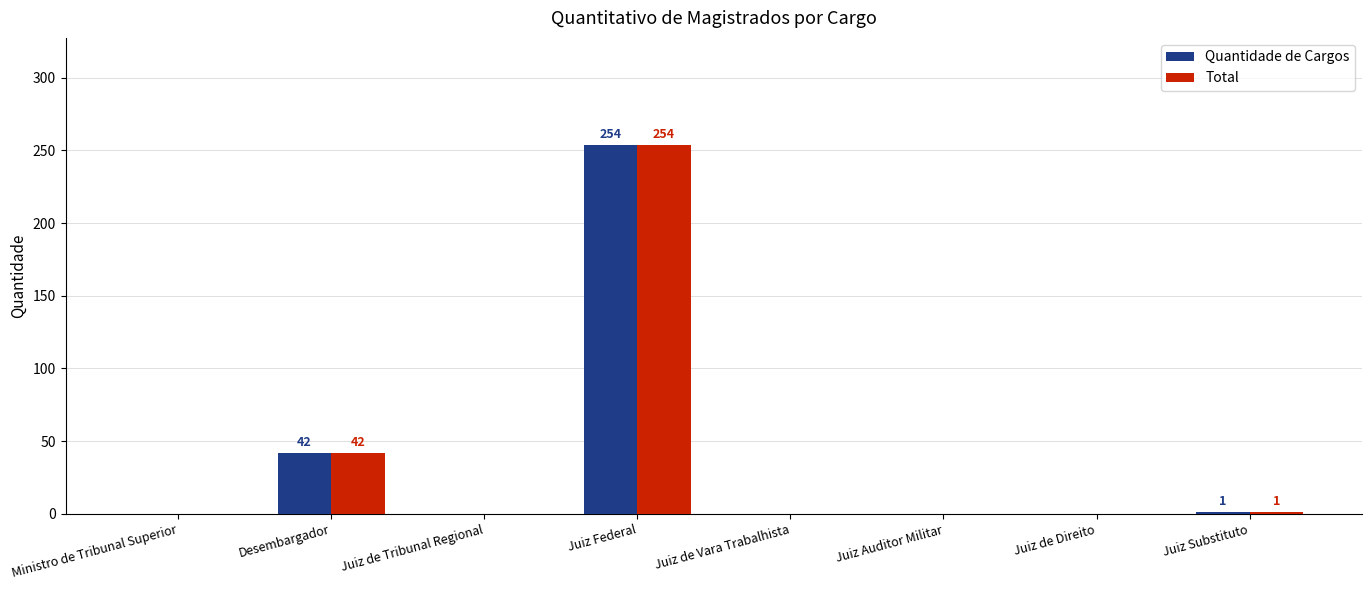

True or false: Total has a value of 439 at Juiz Federal.

False